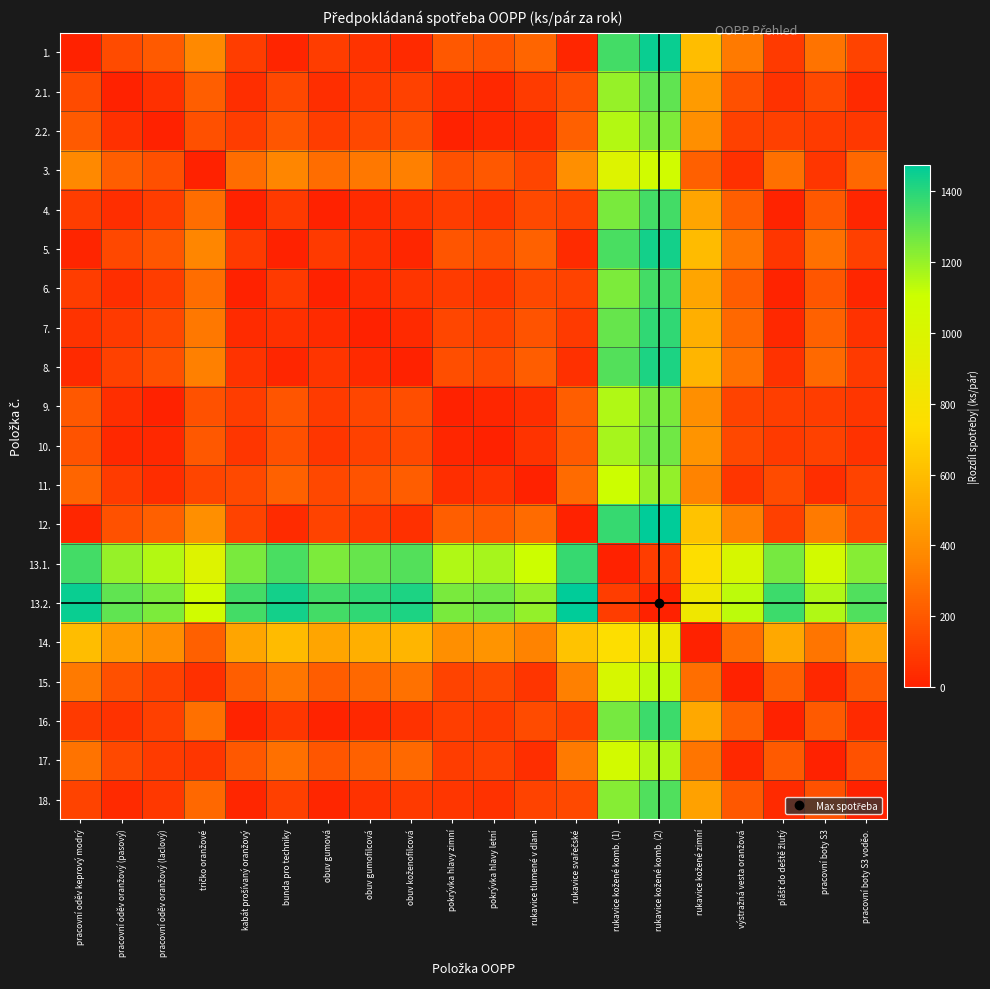

How many distinct data groups are displayed?

20